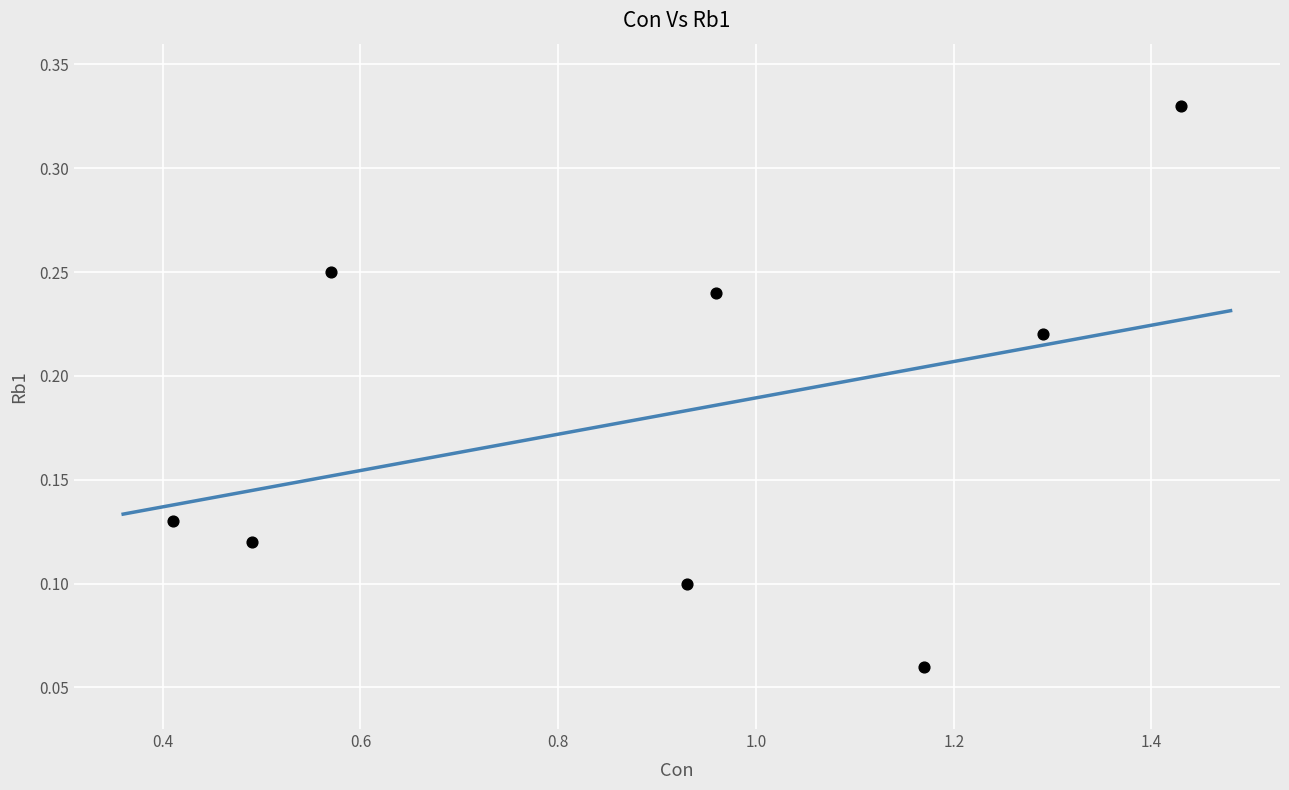

What is the range of X values (max minus min)?

1.0